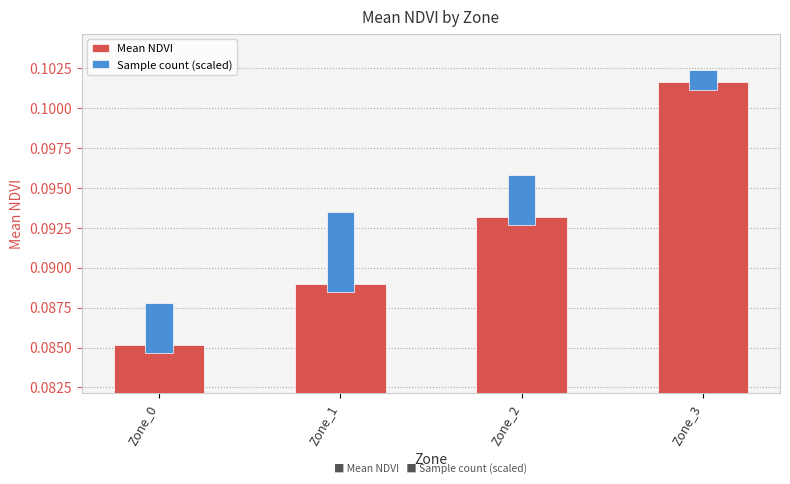

What is the sum of the Mean NDVI values at Zone_0 and Zone_2?

0.2